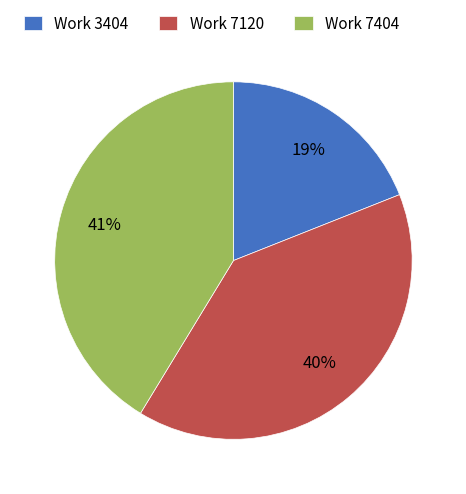

Which has a higher value, Work 3404 or Work 7120?

Work 7120